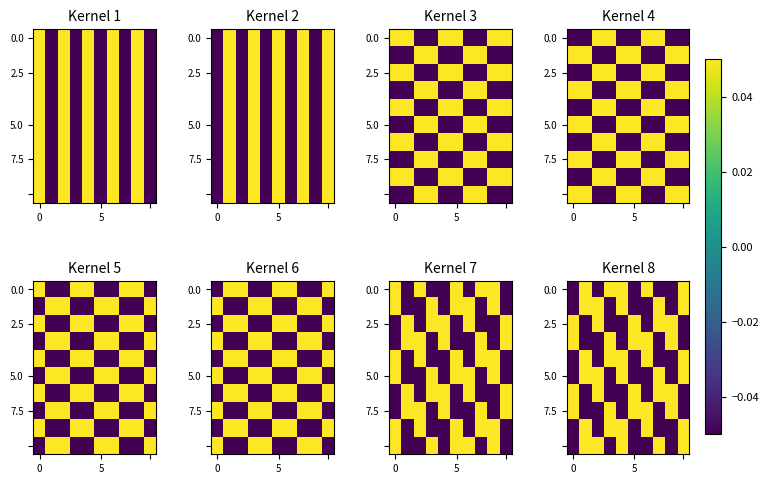

At how many categories does at least one series exceed 0?

10